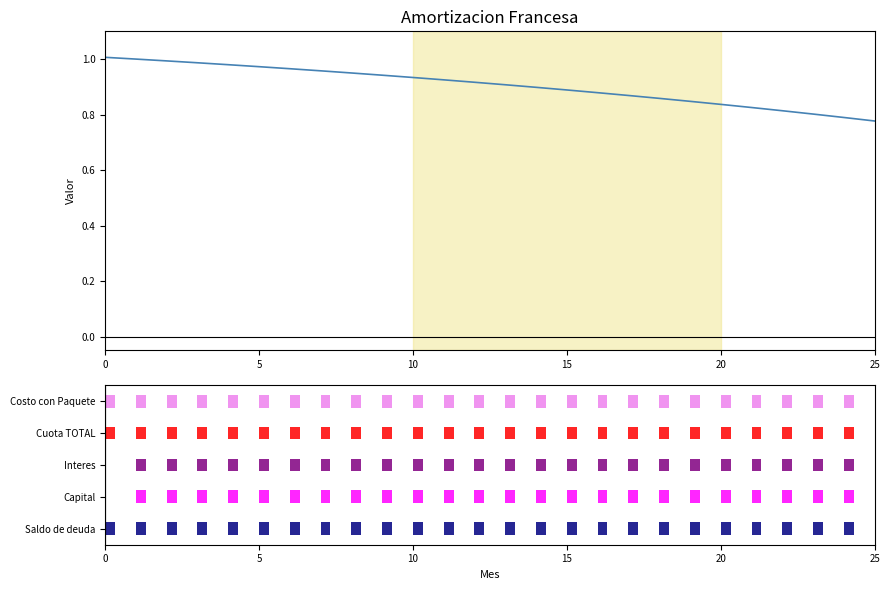

What is the average value?

0.9